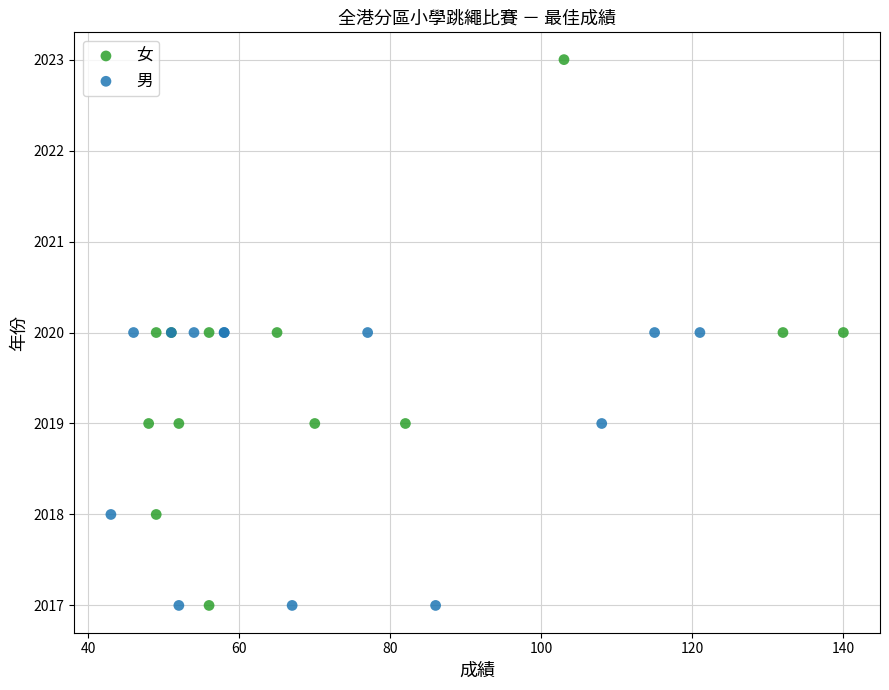

What are all the series names shown in the legend?

女, 男